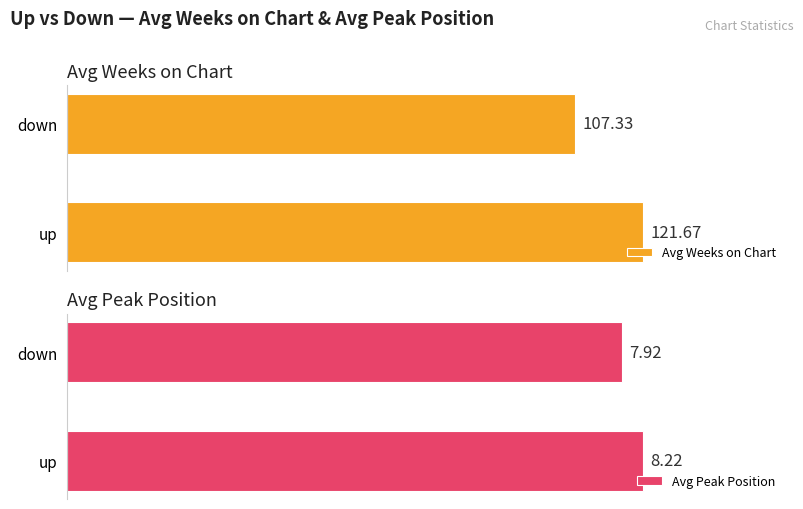

Where is Avg Weeks on Chart nearest to the value 114?

down